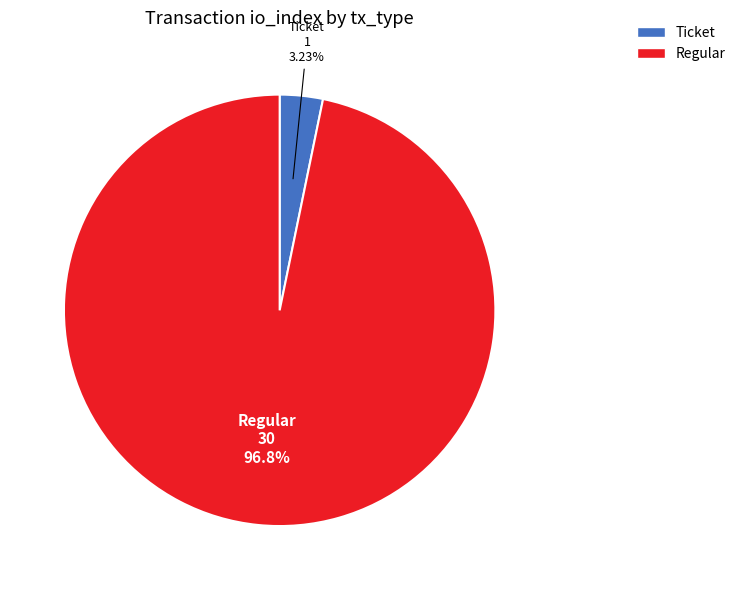

Does any single category account for the majority?

Yes